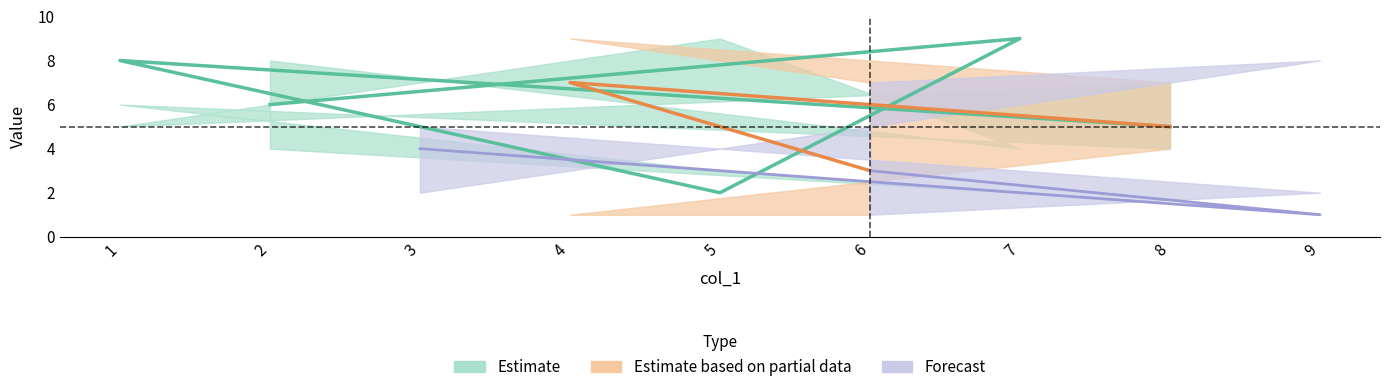

The col_8 series shows 1 at 9. True or false?

True